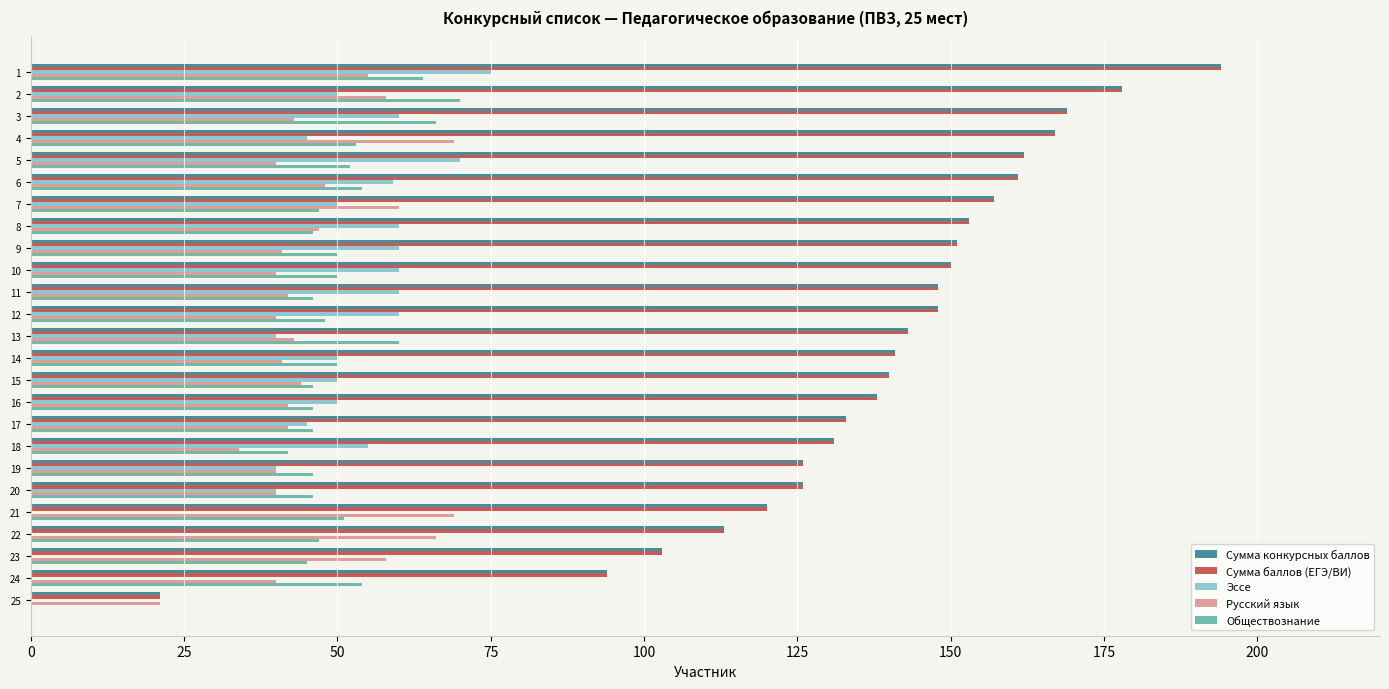

How many categories are shown in the chart?

25